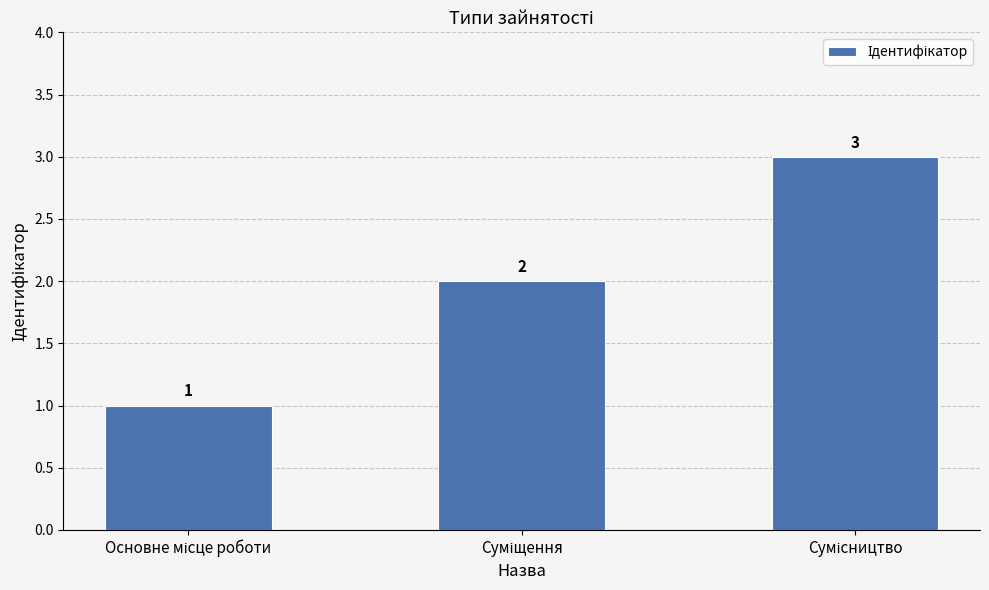

What is the greatest value displayed?

3